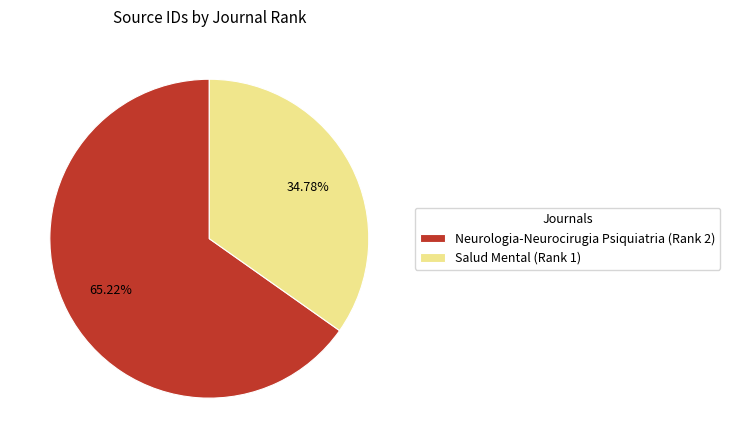

To the nearest percent, what percentage of the pie is Salud Mental (Rank 1)?

35%